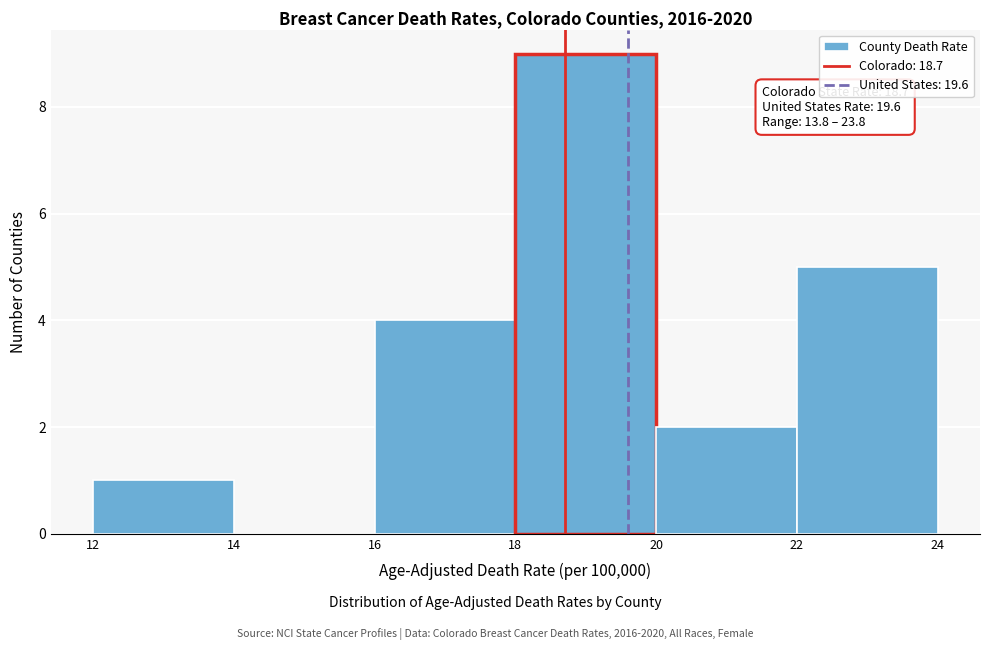

Over which range of the x-axis is the bar tallest?

18 to 20